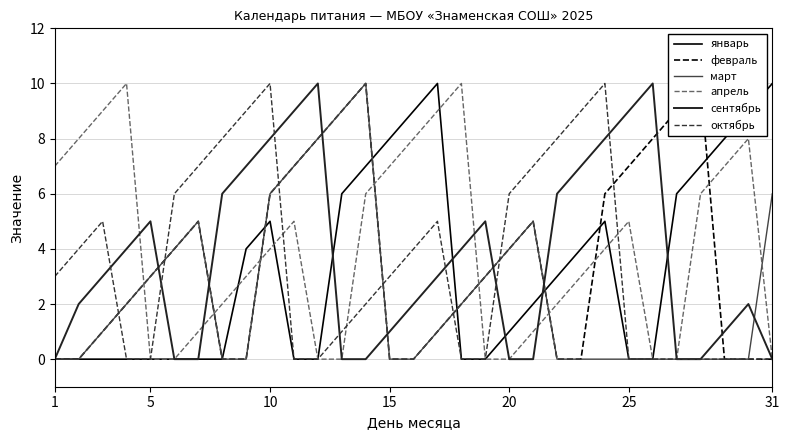

What is the difference between the second highest and second lowest values in the октябрь series?

10